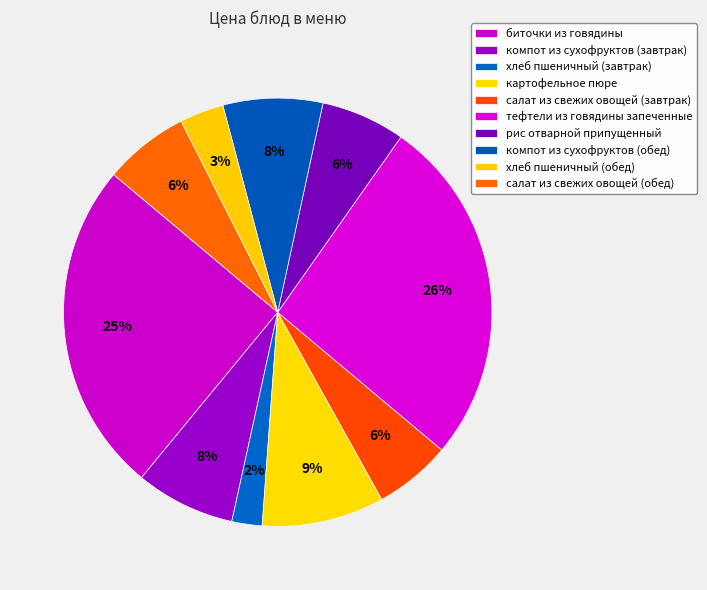

To the nearest percent, what is the average slice percentage?

10%